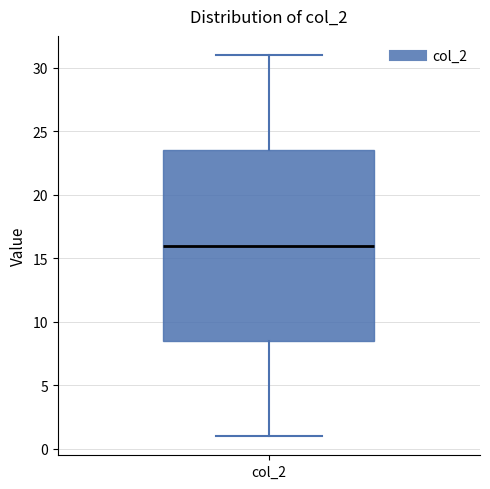

Transcribe this box plot: give where the median line is, the range the box spans, and where the two whiskers end, as read against the y-axis. The values are not printed on the chart, so give them approximately, as read against the axis.

median 16.0, box 8.5 to 23.5, whiskers 1.0 to 31.0